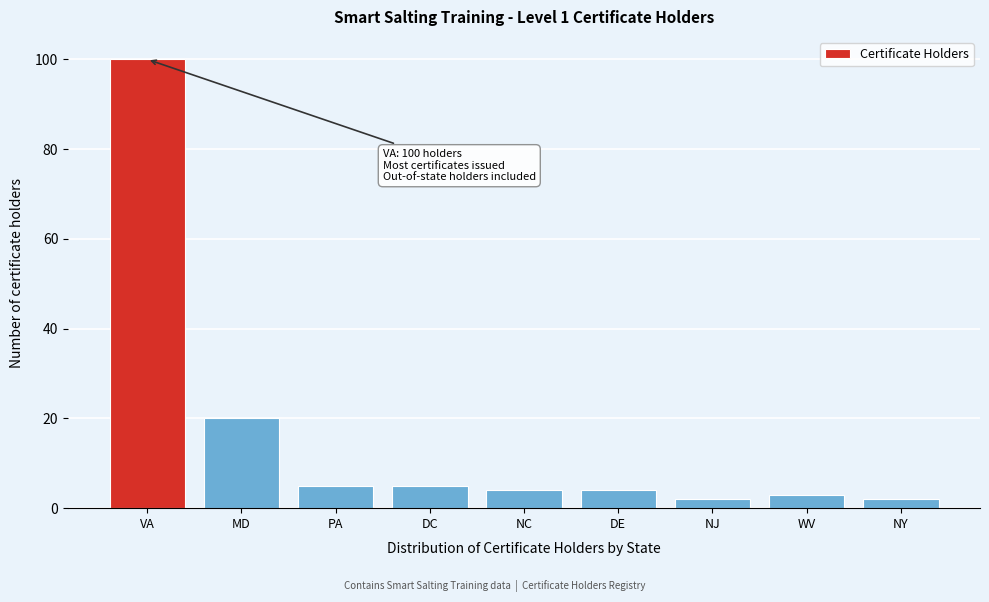

Reading right to left, what are all the values shown in this chart?

2	3	2	4	4	5	5	20	100